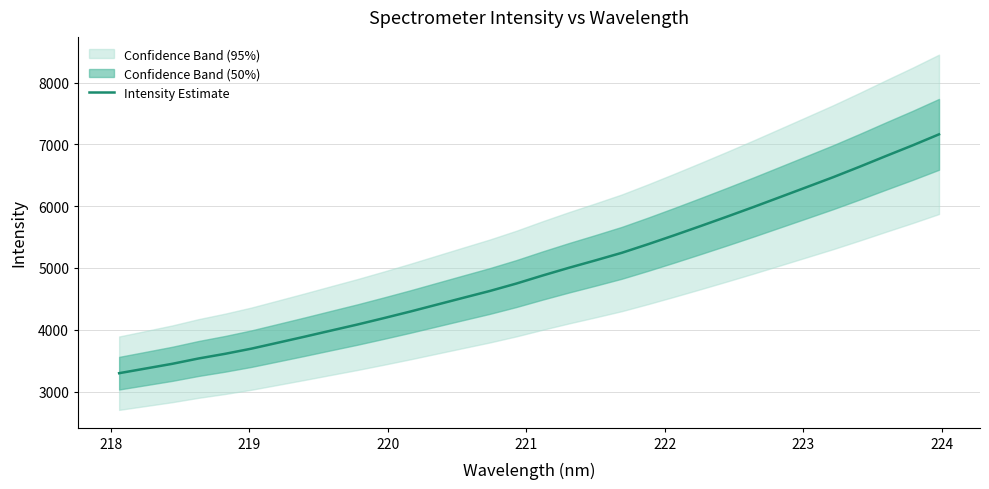

What is the maximum value for Intensity Estimate?

7162.0